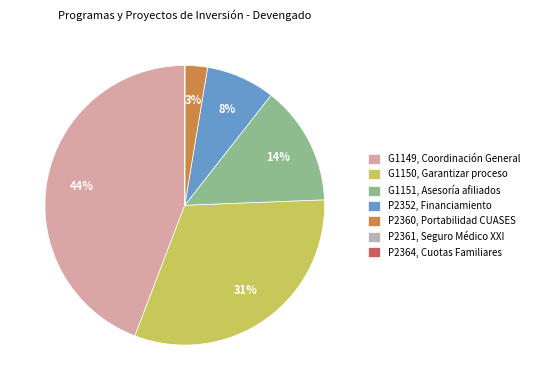

Is P2352, Financiamiento the majority of the pie?

No